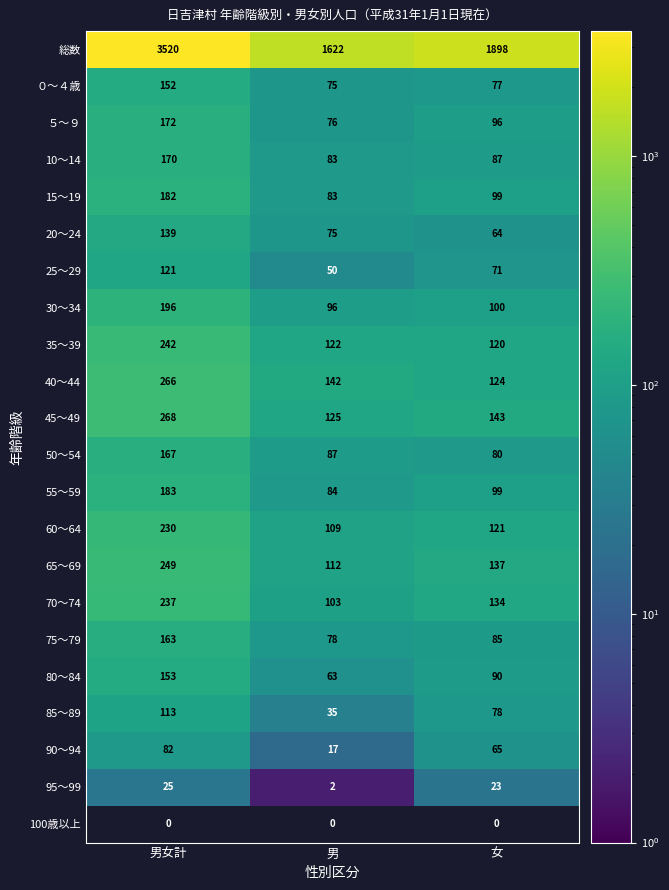

How many series are shown in this chart?

22